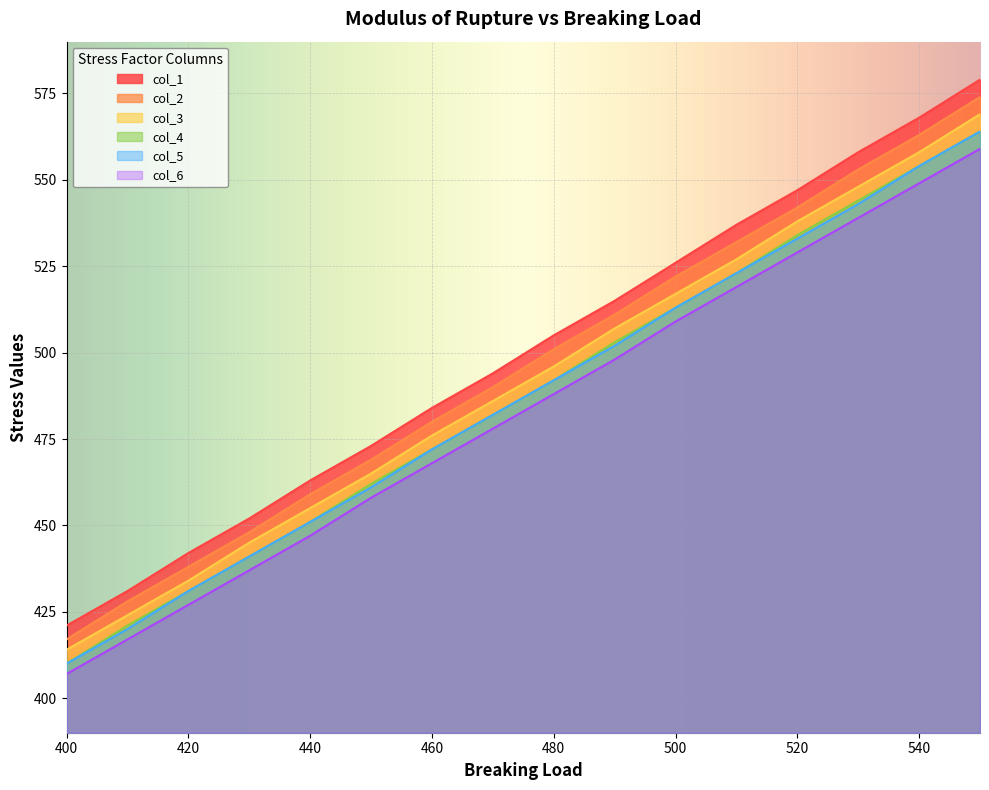

Which series has the widest spread of values?

col_1